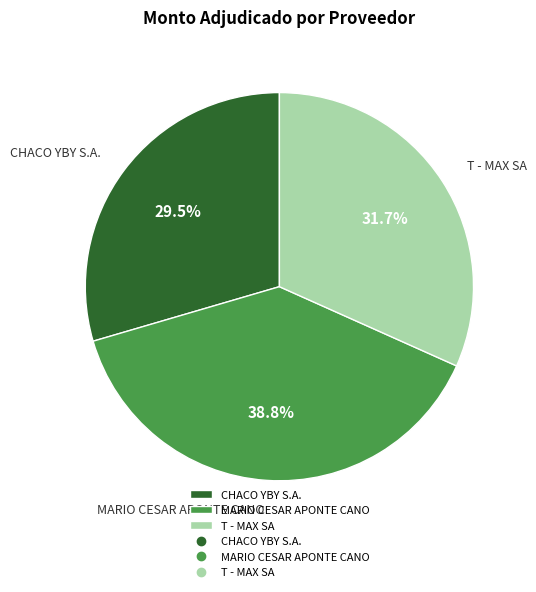

Which category has the smallest portion of the pie?

CHACO YBY S.A.